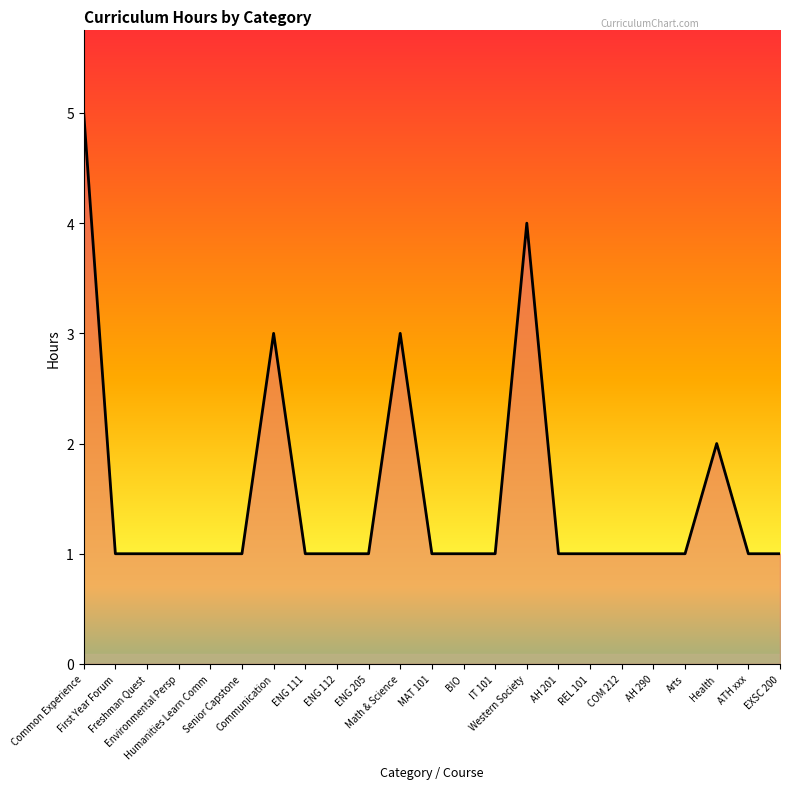

Approximately how many times larger is the value at AH 290 compared to ATH xxx?

1.0